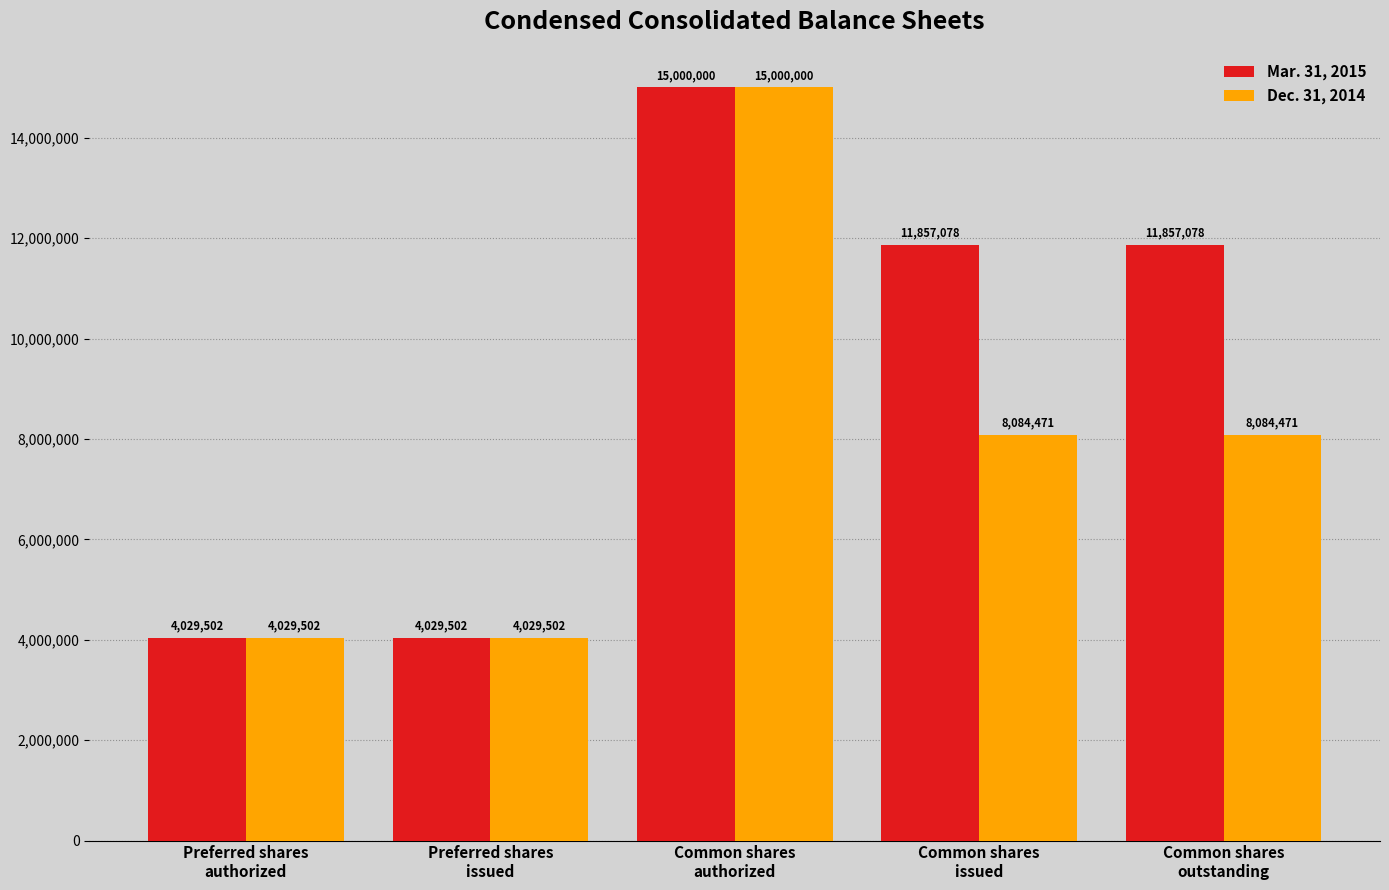

How many Dec. 31, 2014 values are between 4029502 and 8084471?

4